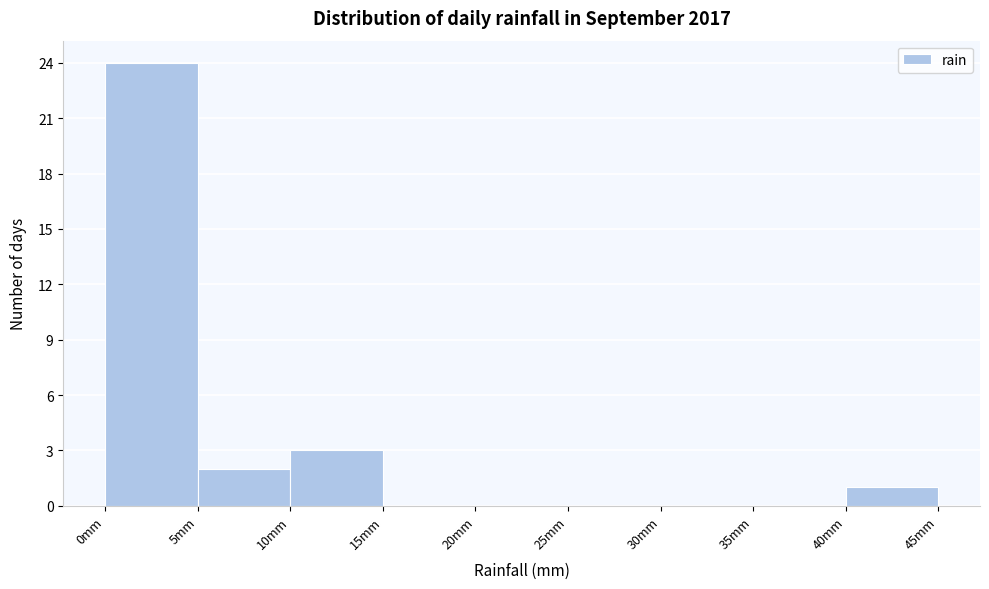

Reading left to right, transcribe this chart: for each bar, give the range it covers on the x-axis and its height. The values are not printed on the chart, so give them approximately, as read against the axis.

0 to 5: 24
5 to 10: 2
10 to 15: 3
15 to 20: 0
20 to 25: 0
25 to 30: 0
30 to 35: 0
35 to 40: 0
40 to 45: 1